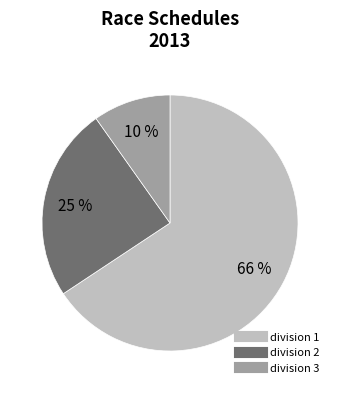

Between division 3 and division 2, which is larger?

division 2